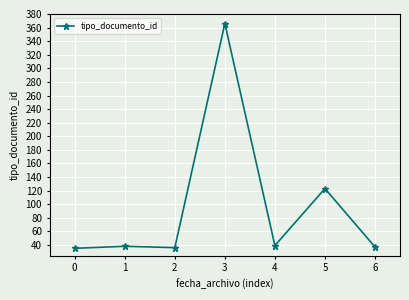

The value at 2 is 19. True or false?

False